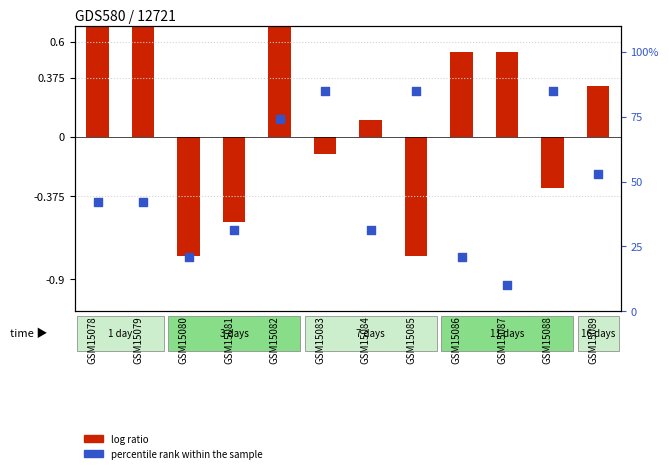

Which series reaches the maximum Y coordinate?

percentile rank within the sample